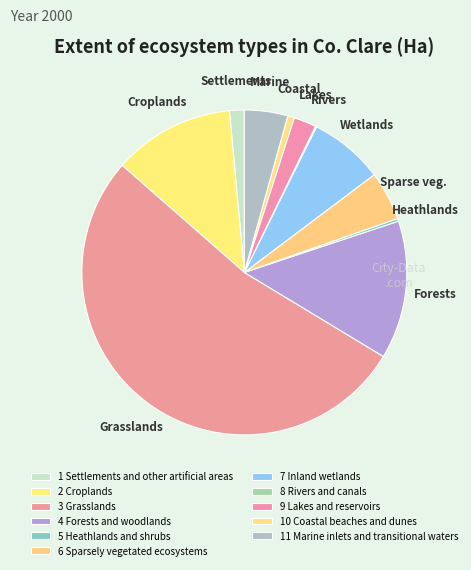

What is the majority slice?

3 Grasslands